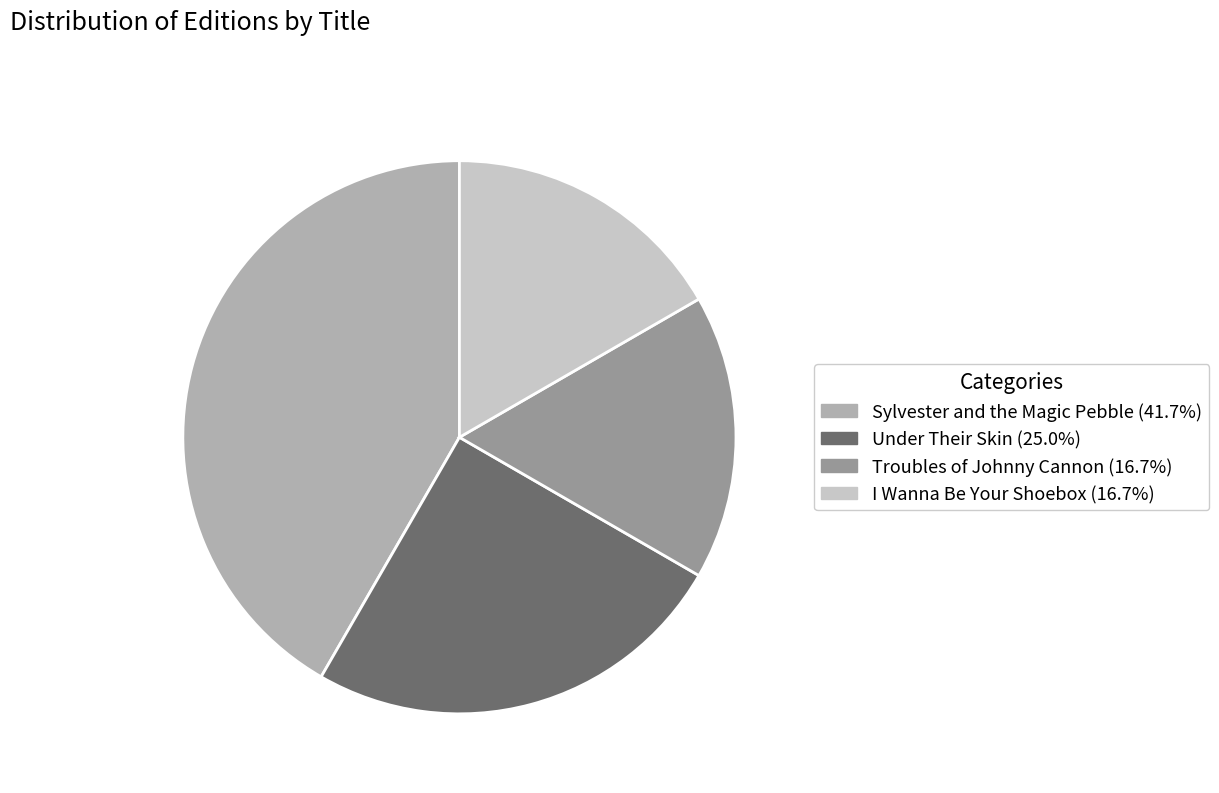

Which category has the biggest portion of the pie?

Sylvester and the Magic Pebble